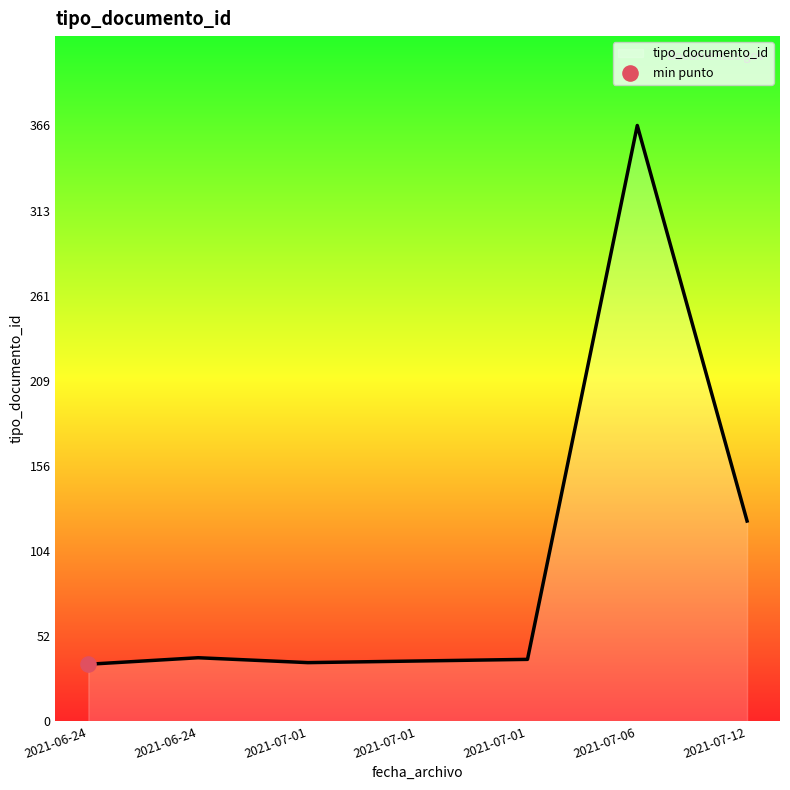

How many lines are shown in the chart?

1